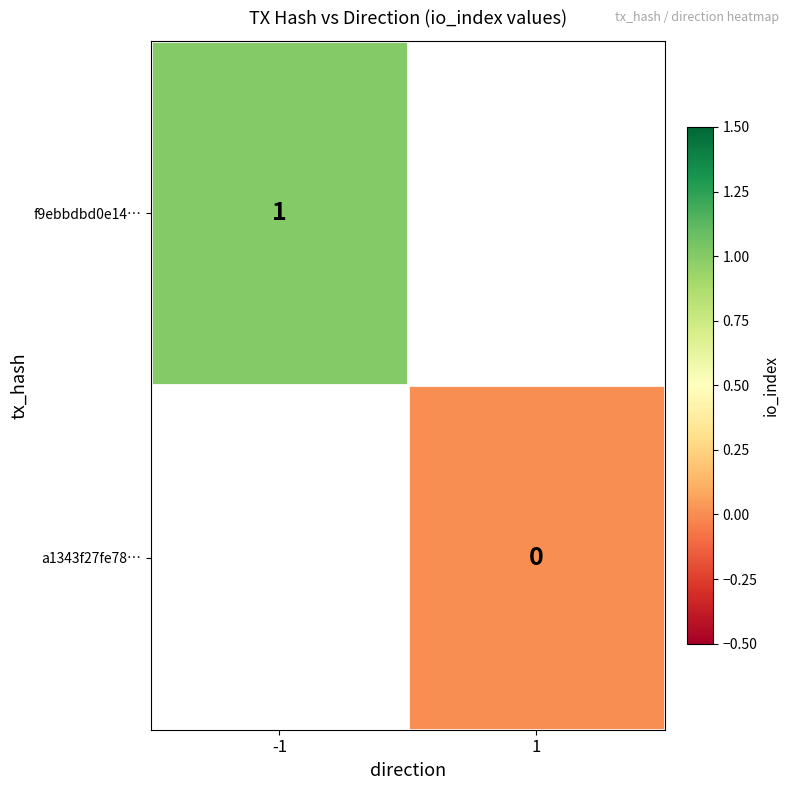

How many categories are shown in the chart?

2